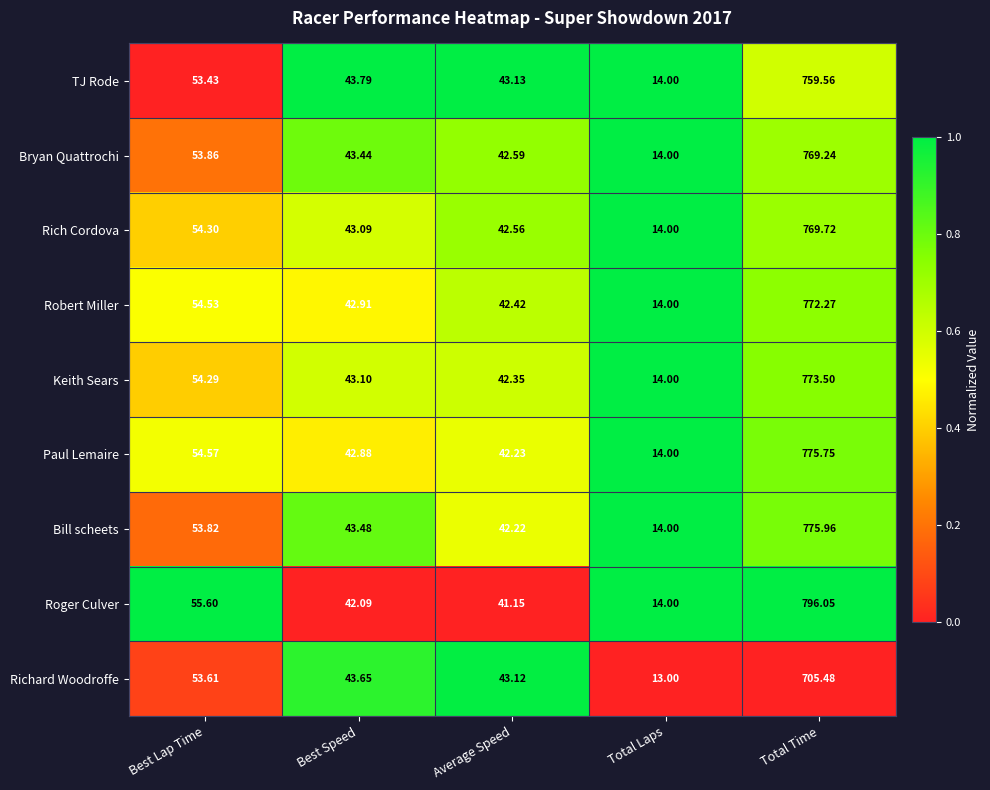

What is the difference between the highest and lowest values at Total Time?

90.6